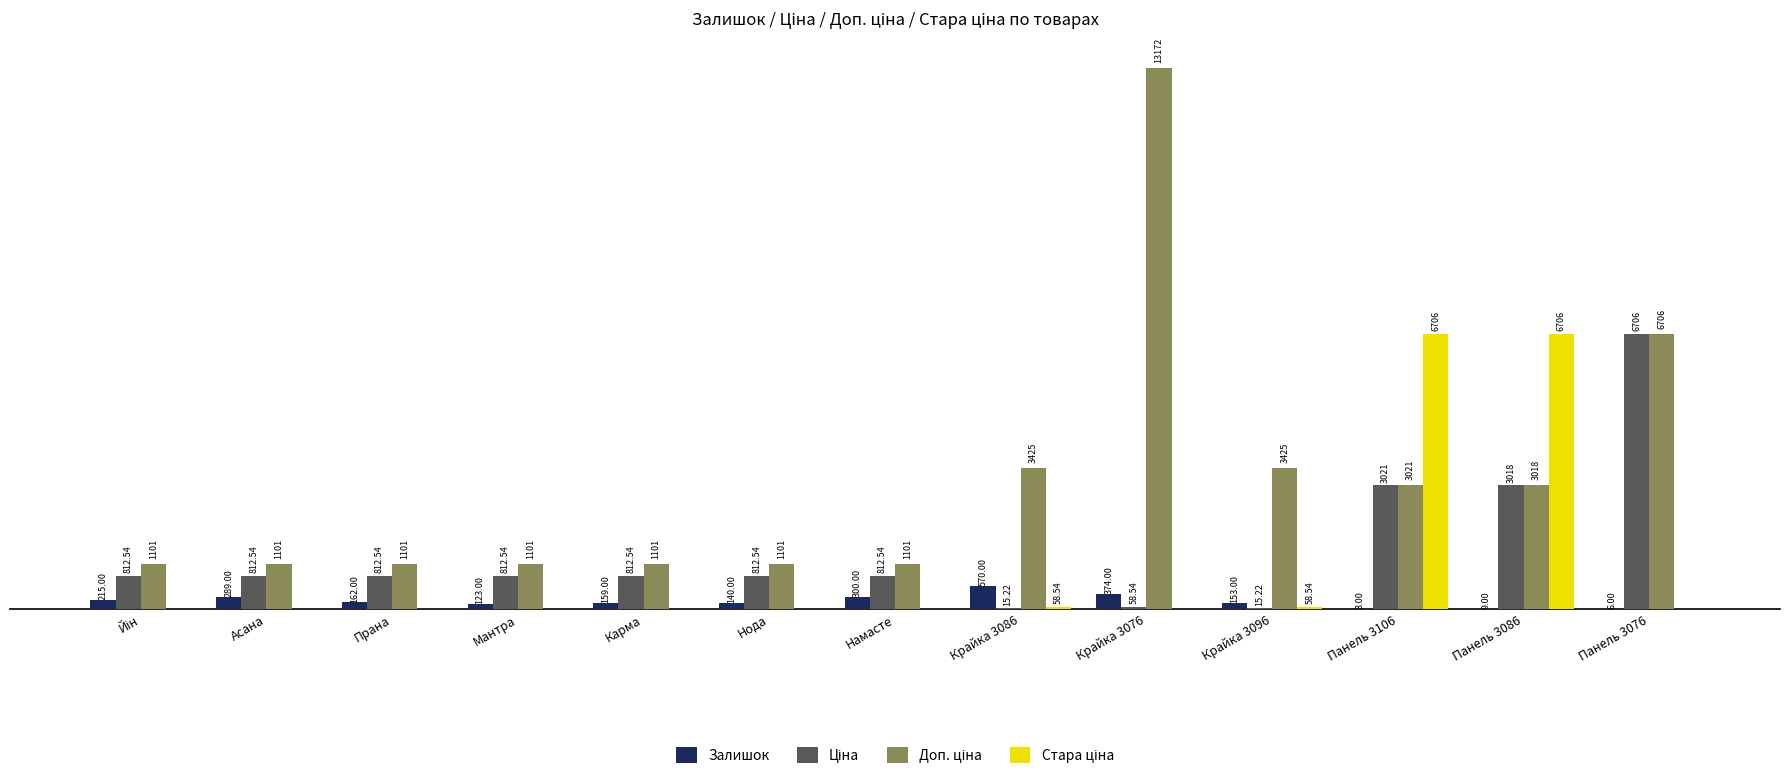

At which category is the sum across all series the highest?

Крайка 3076